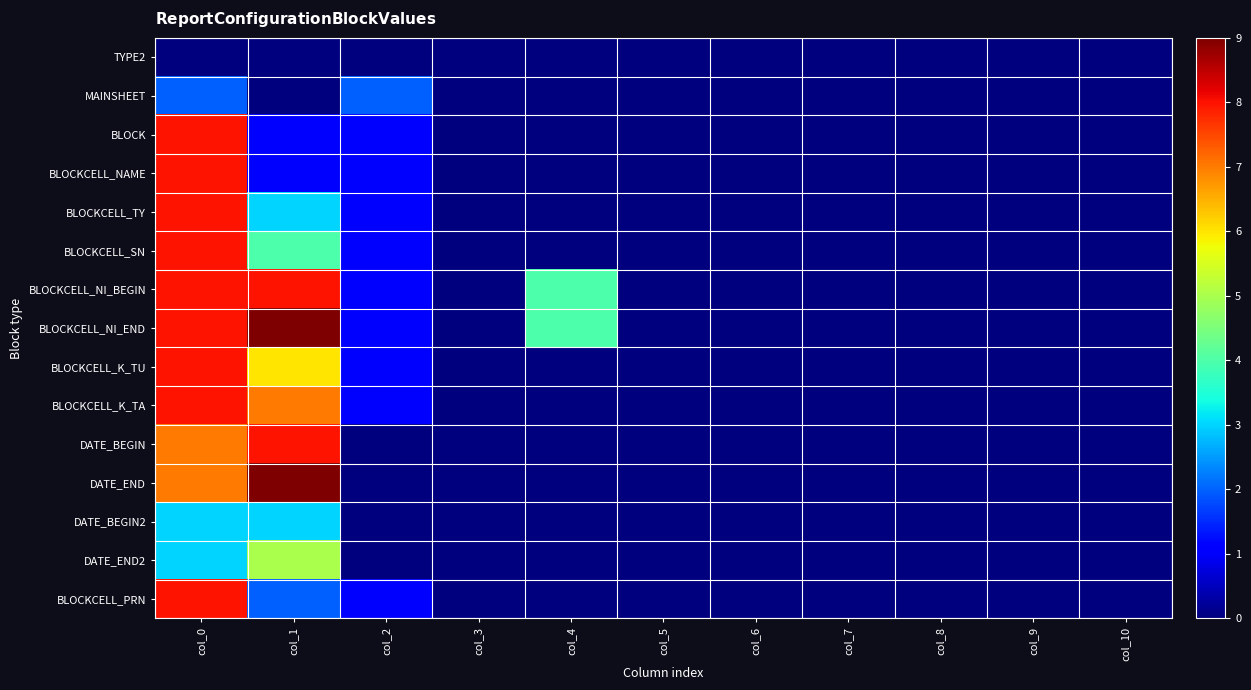

Between col_9 and col_6, which is larger?

col_9